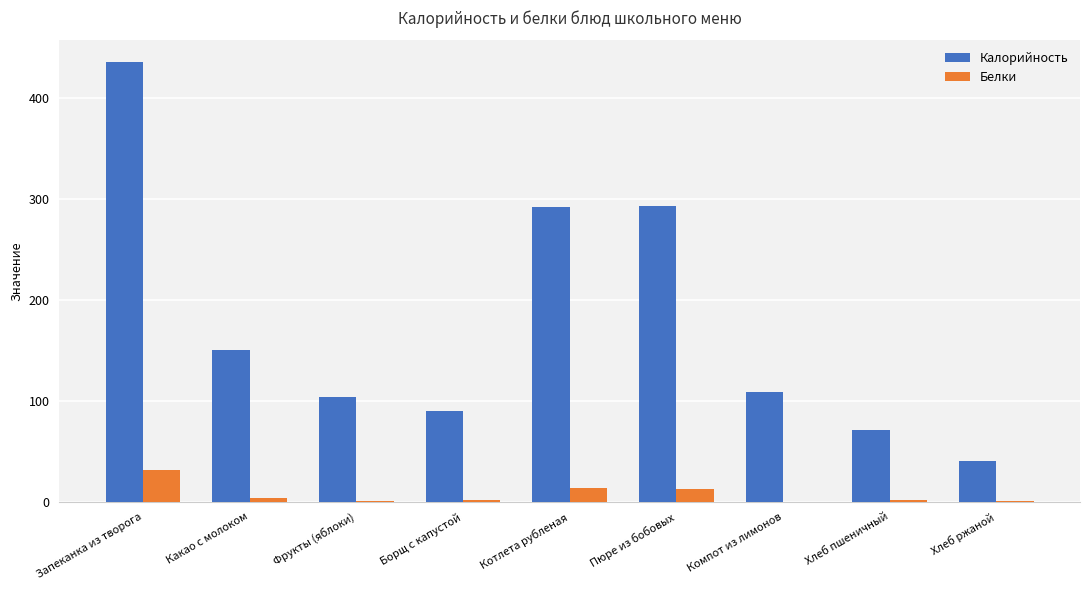

At which category does the chart reach its peak across all series?

Запеканка из творога